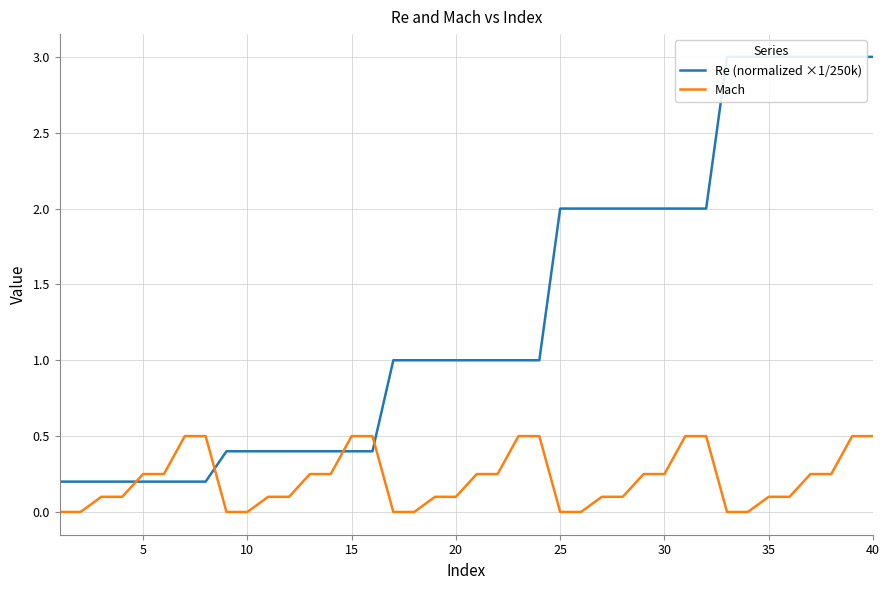

The Mach series shows -0.2 at 25. True or false?

False